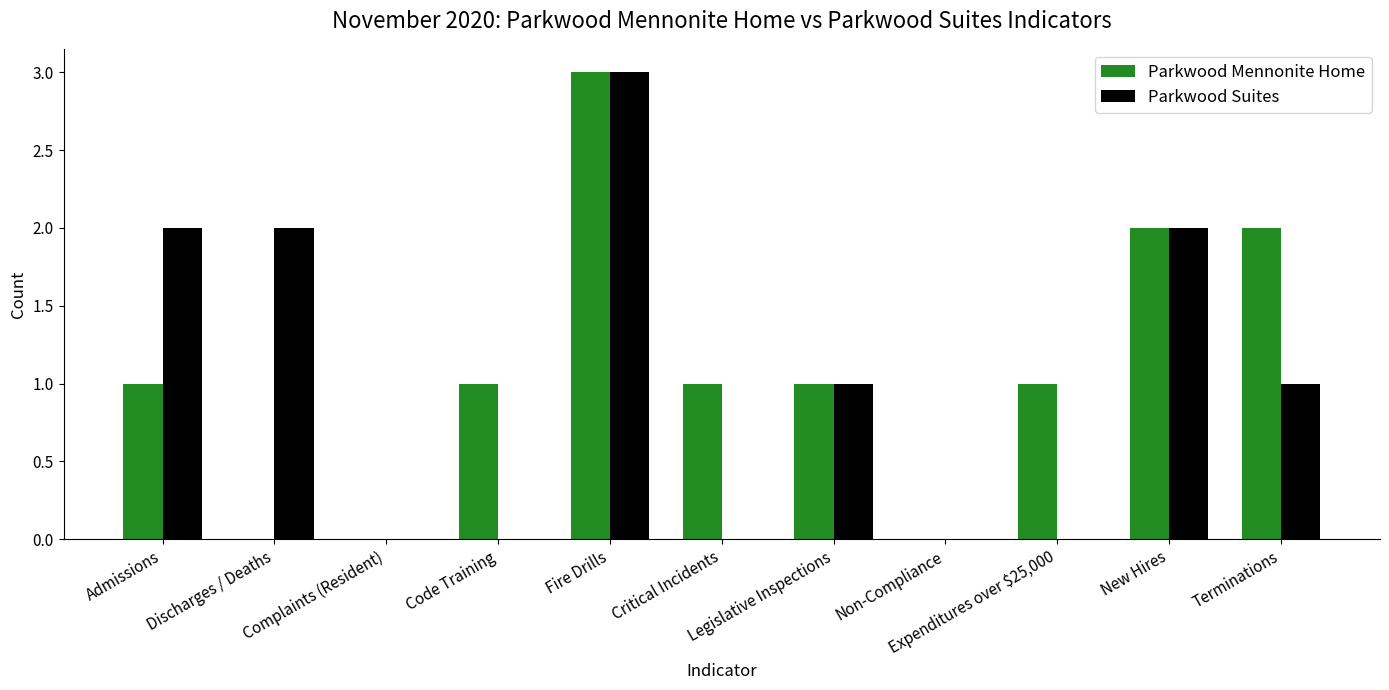

What is the maximum value shown in the chart?

3